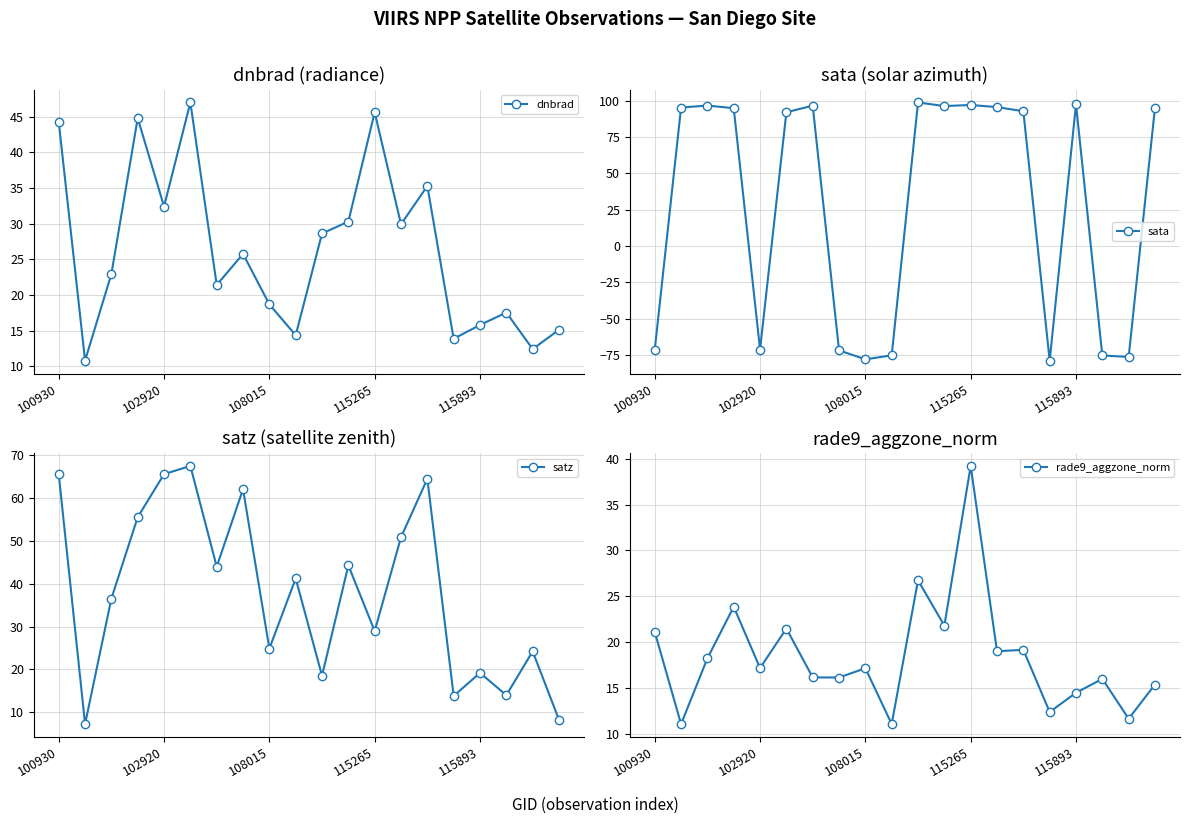

What is the maximum value for rade9_aggzone_norm?

39.2